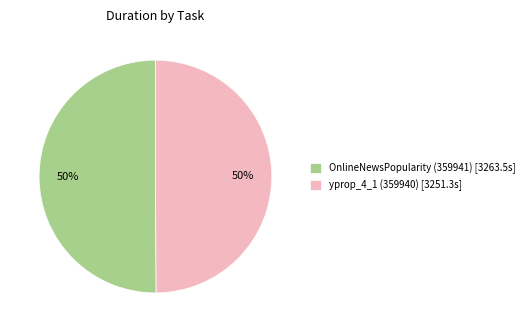

Combined, do yprop_4_1 (359940) [3251.3s] and OnlineNewsPopularity (359941) [3263.5s] account for over 50%?

Yes